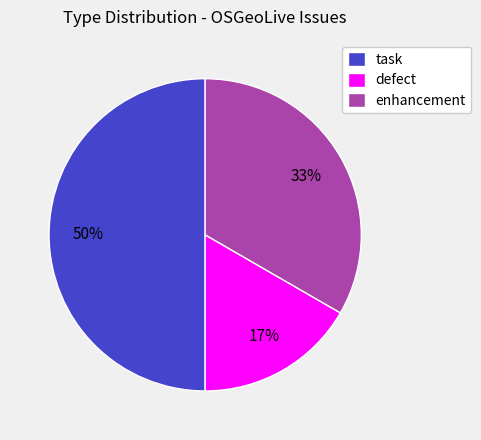

The defect slice represents 5% of the pie. True or false?

False